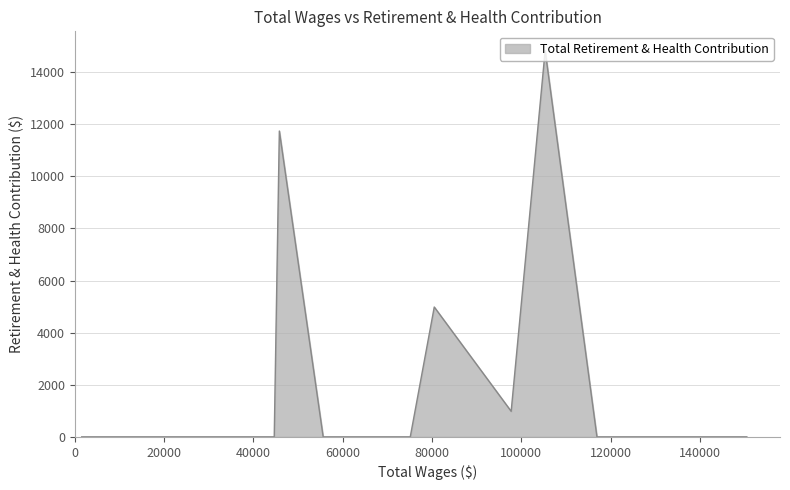

What is the greatest value displayed?

14824